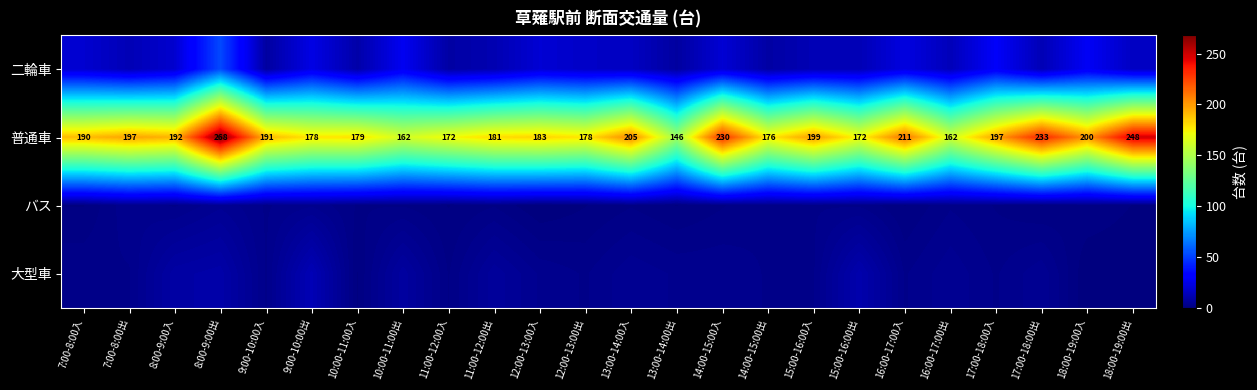

At which label does 普通車 first exceed 191?

7:00-8:00出